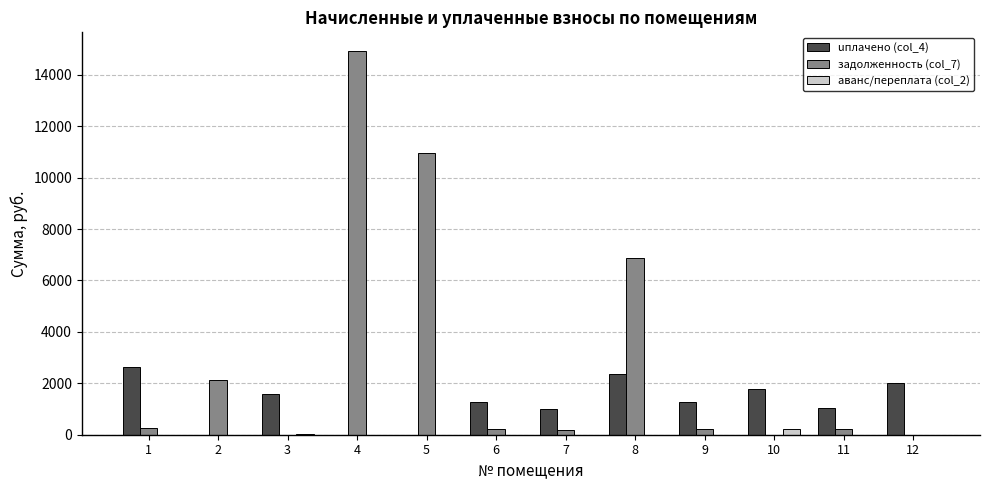

The value of задолженность (col_7) at 3 is 9437.8. True or false?

False